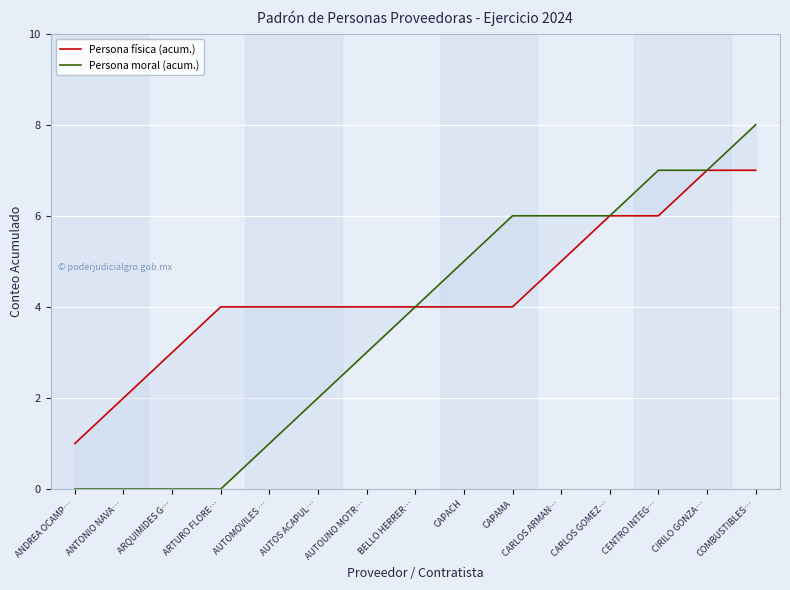

Which has a higher value, ANTONIO NAVA… or AUTOMOVILES …?

AUTOMOVILES …